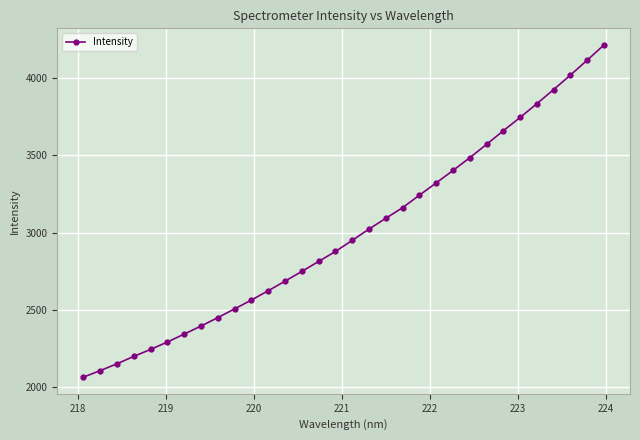

What is the value of the 29th point from the left?

3926.1